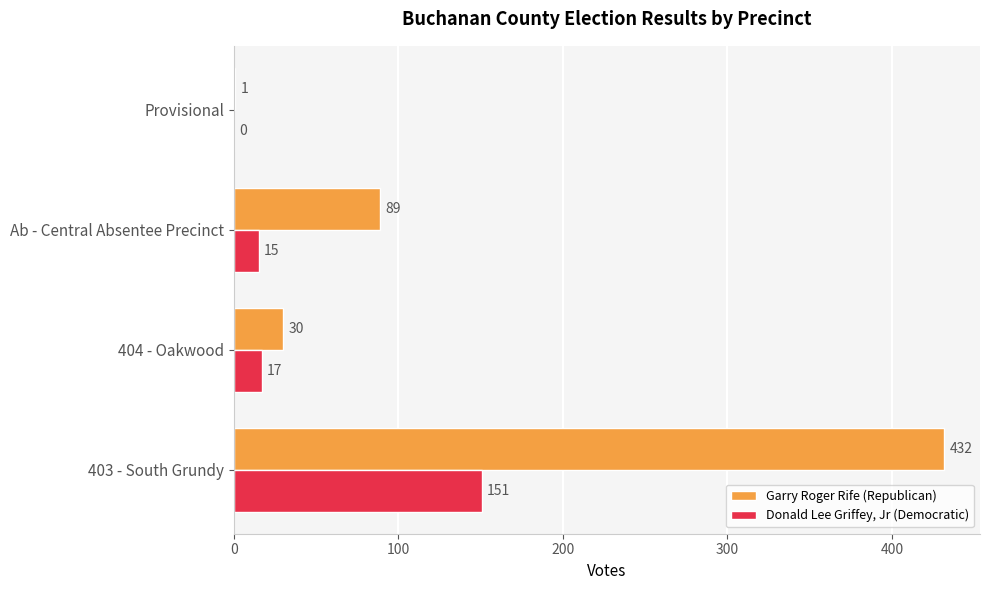

Which series has the largest range (max minus min)?

Garry Roger Rife (Republican)